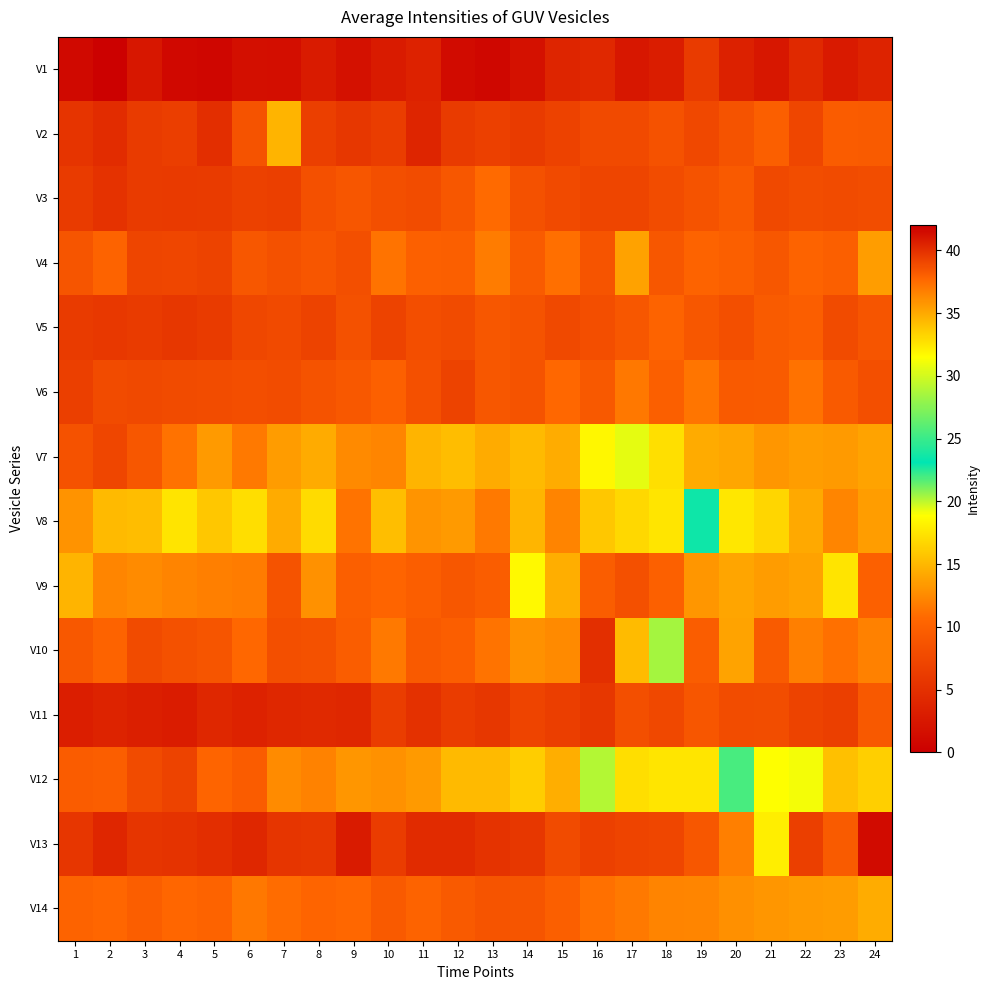

Which series has the largest range (max minus min)?

V13